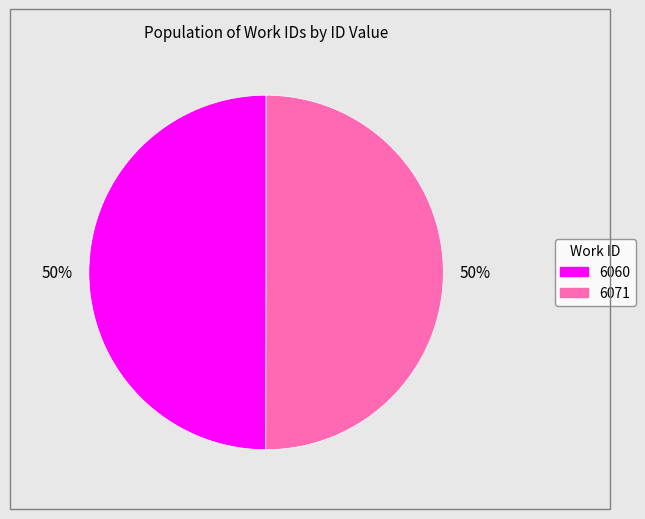

To the nearest percent, what is the combined percentage of 6060 and 6071?

100%